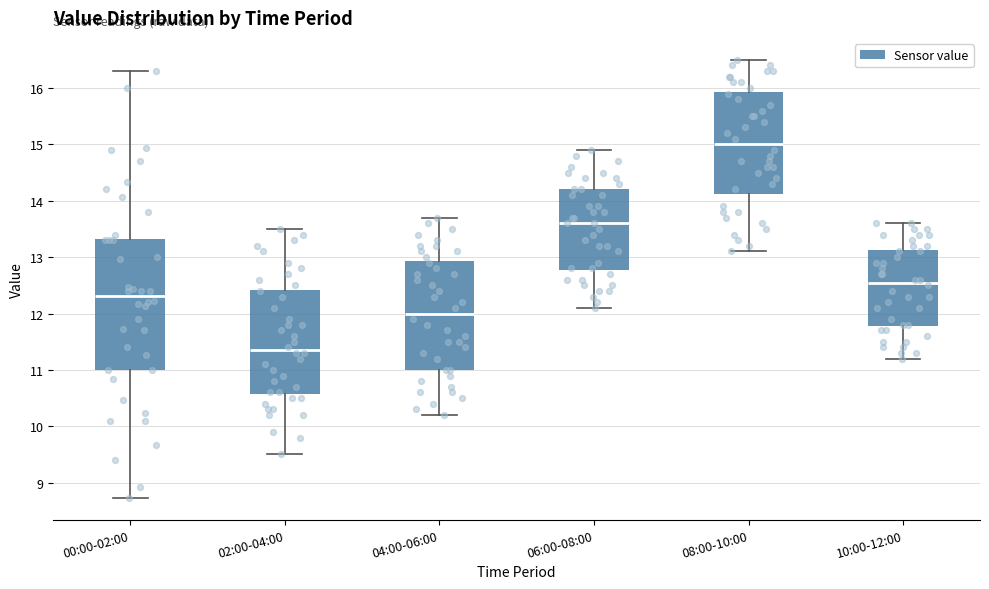

Where does the median line of the box for 06:00-08:00 sit on the y-axis? The values are not printed on the chart, so give them approximately, as read against the axis.

13.6